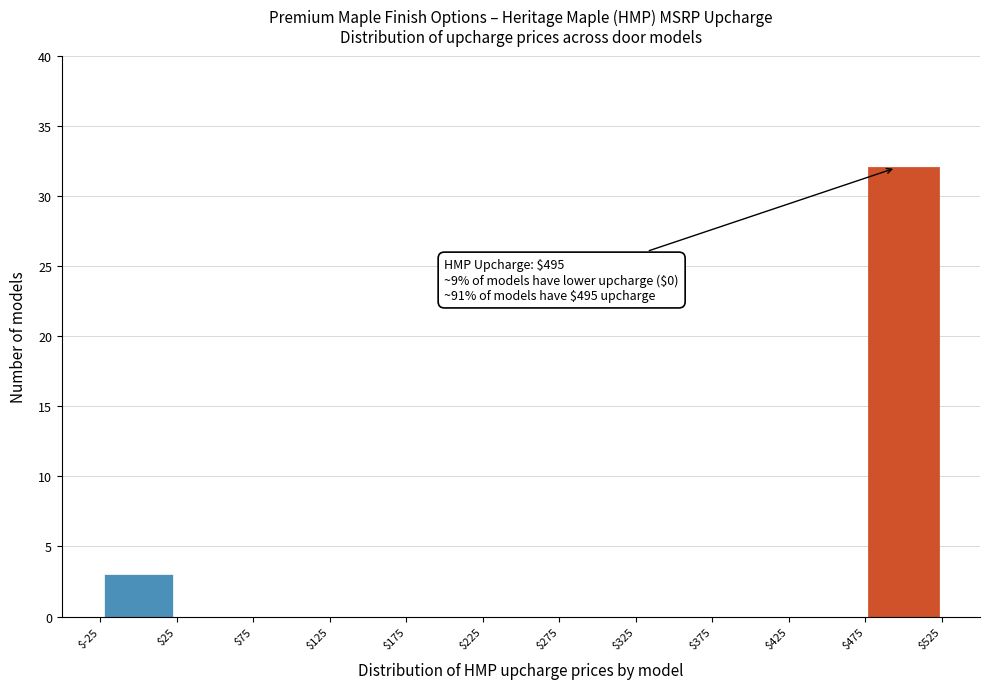

Which range on the x-axis has the tallest bar?

$475 to $525